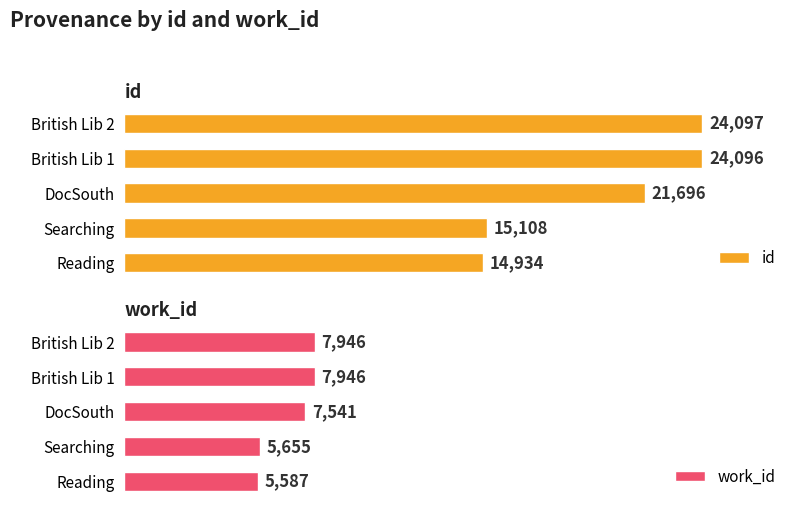

Rank the categories by id value from highest to lowest.

British Lib 2, British Lib 1, DocSouth, Searching, Reading